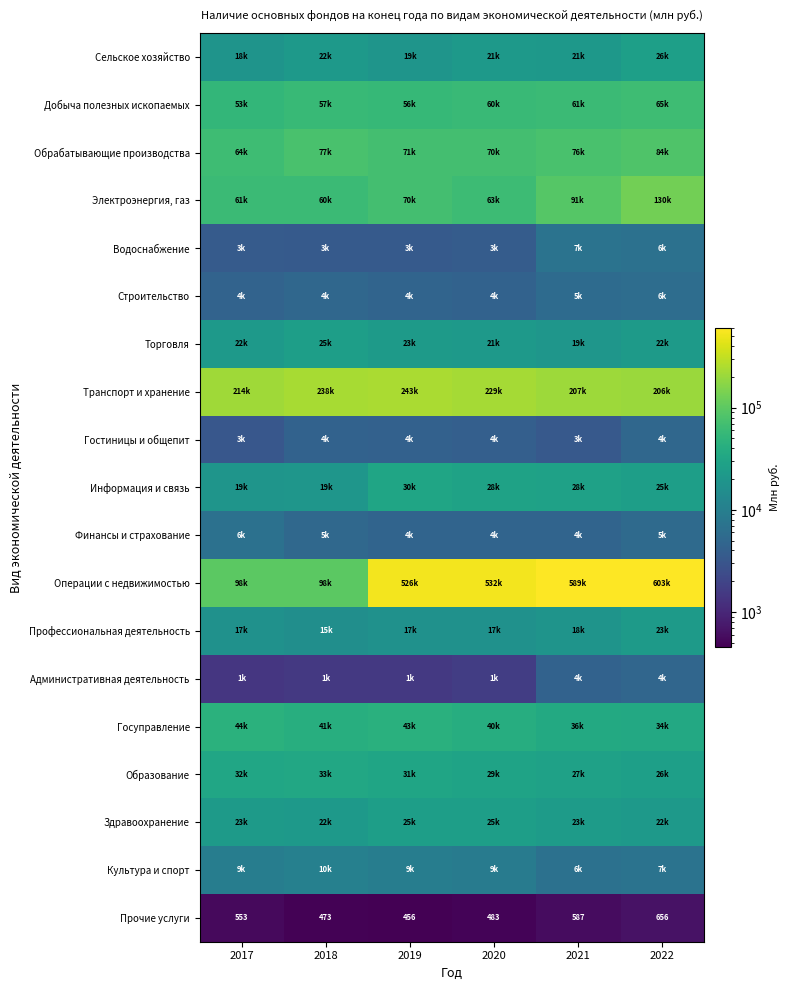

What is the smallest value displayed?

456